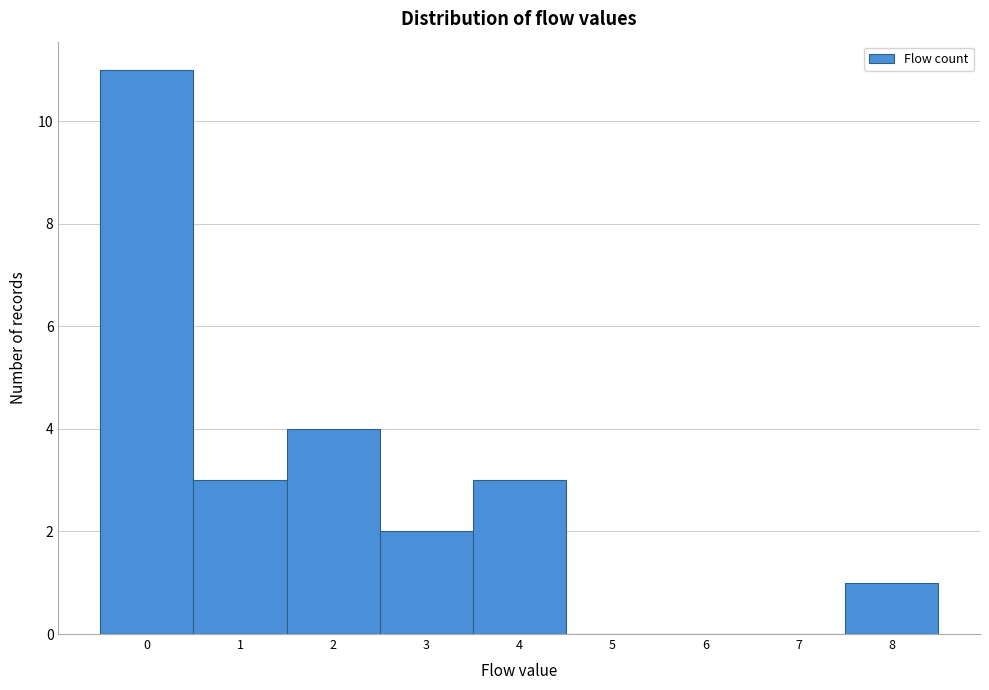

Reading left to right, list every bar in this chart as the range it spans on the x-axis followed by its height. The values are not printed on the chart, so give them approximately, as read against the axis.

-0.5 to 0.5: 11
0.5 to 1.5: 3
1.5 to 2.5: 4
2.5 to 3.5: 2
3.5 to 4.5: 3
4.5 to 5.5: 0
5.5 to 6.5: 0
6.5 to 7.5: 0
7.5 to 8.5: 1